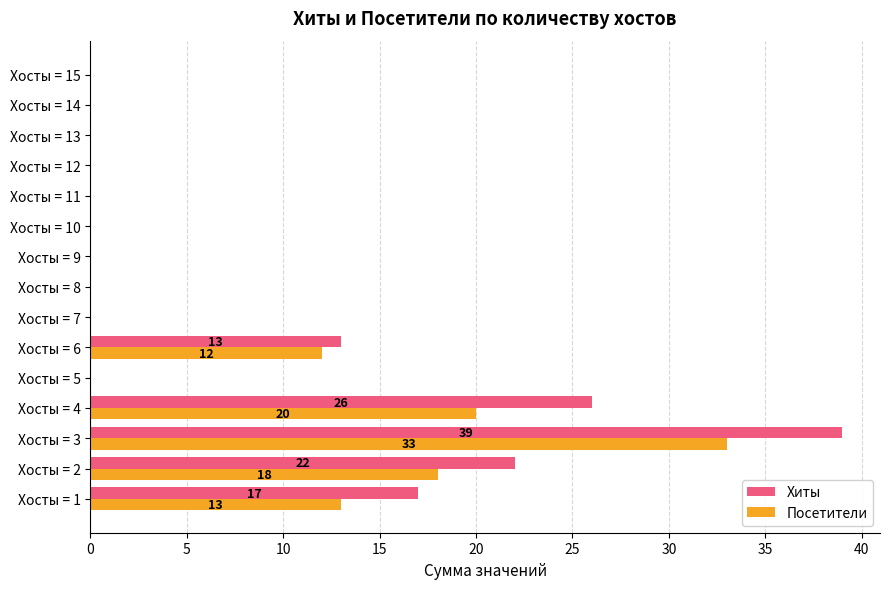

True or false: Посетители has a value of 11 at Хосты = 5.

False